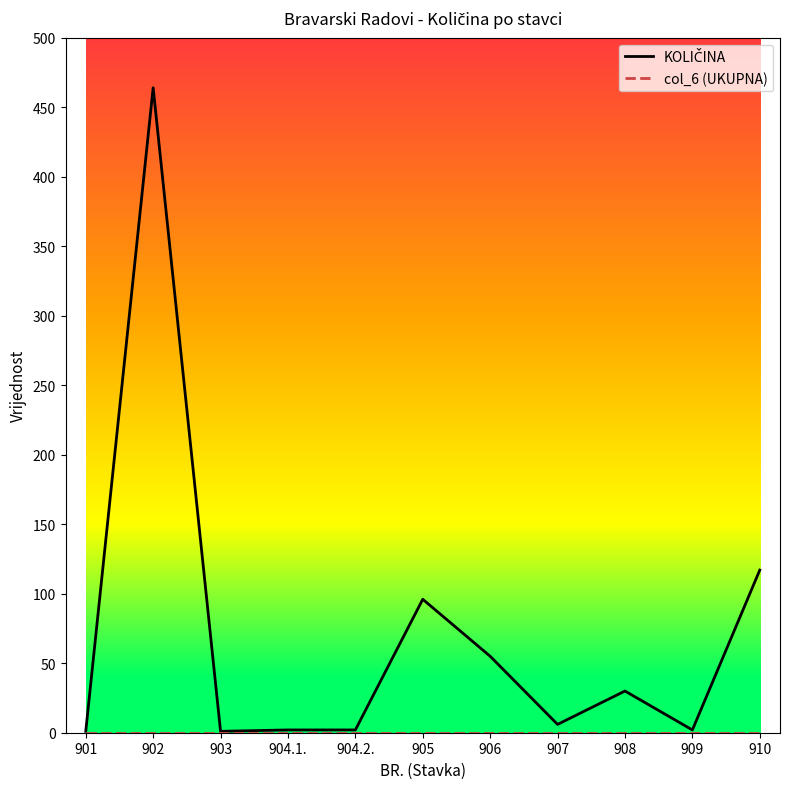

What is the total value across all series at 905?

96